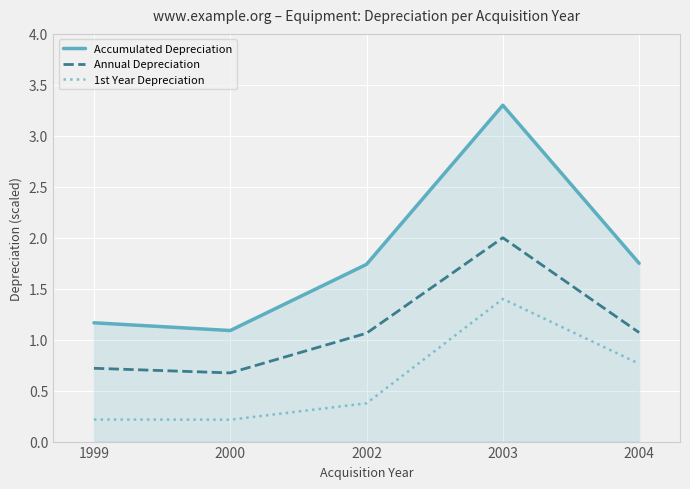

At which label does Annual Depreciation first exceed 1?

2002